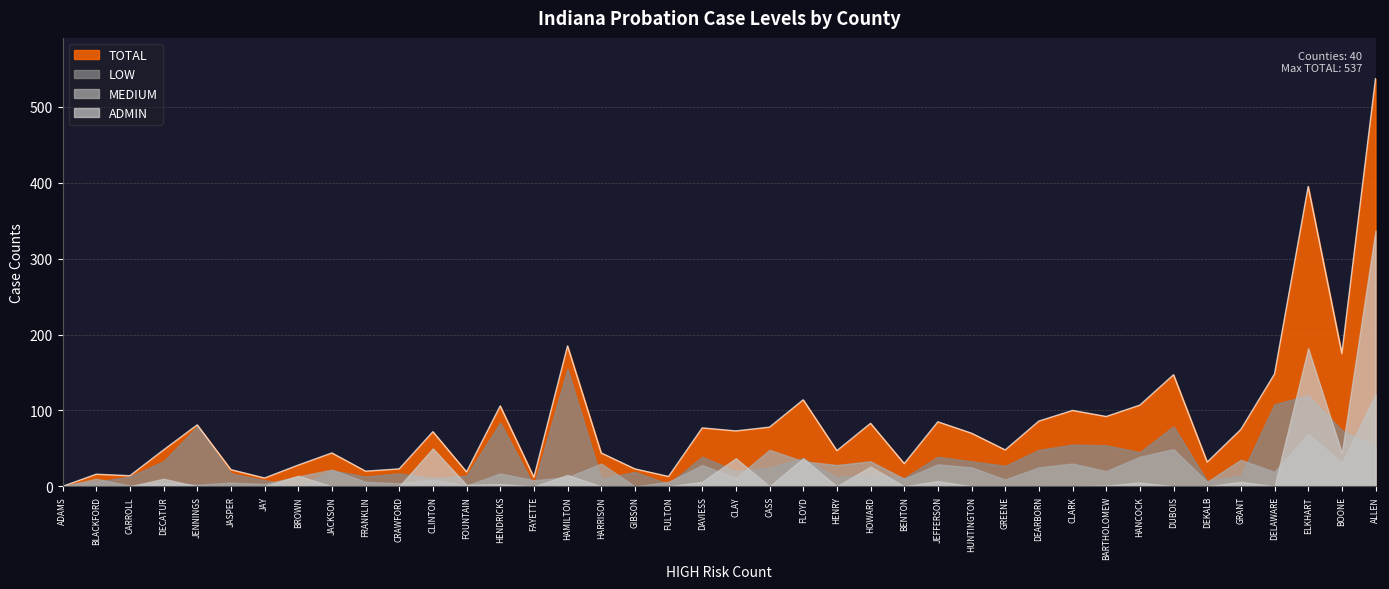

What is the difference between the highest and lowest values at FLOYD?

81